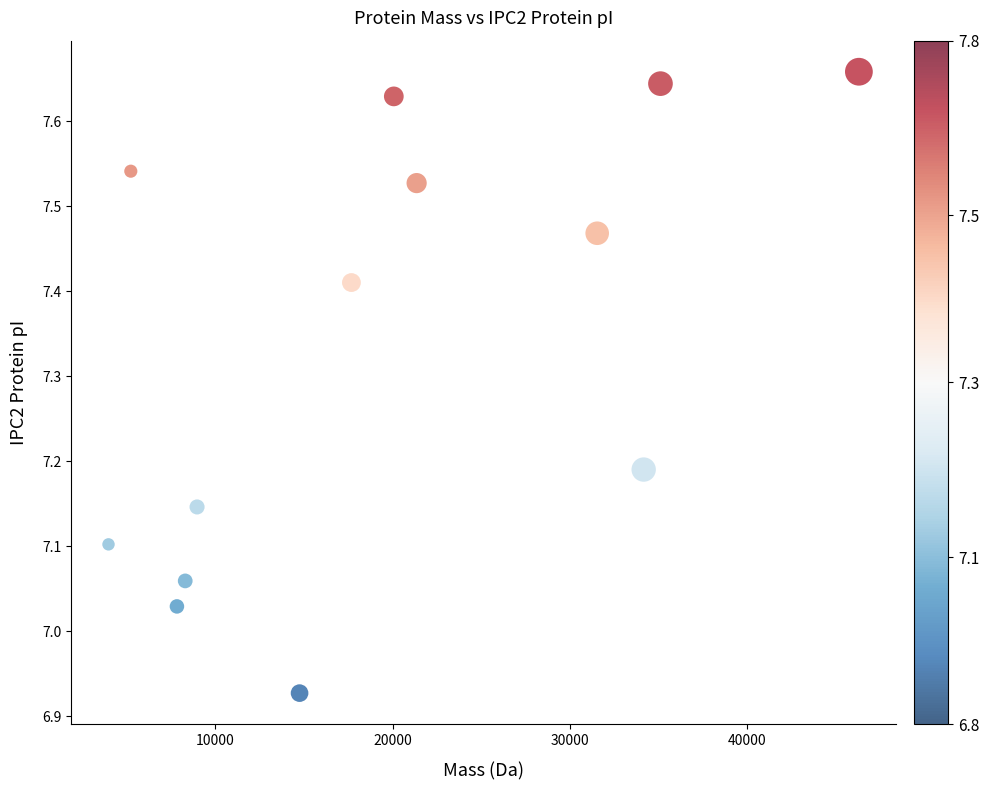

What is the range of X values (max minus min)?

42348.9